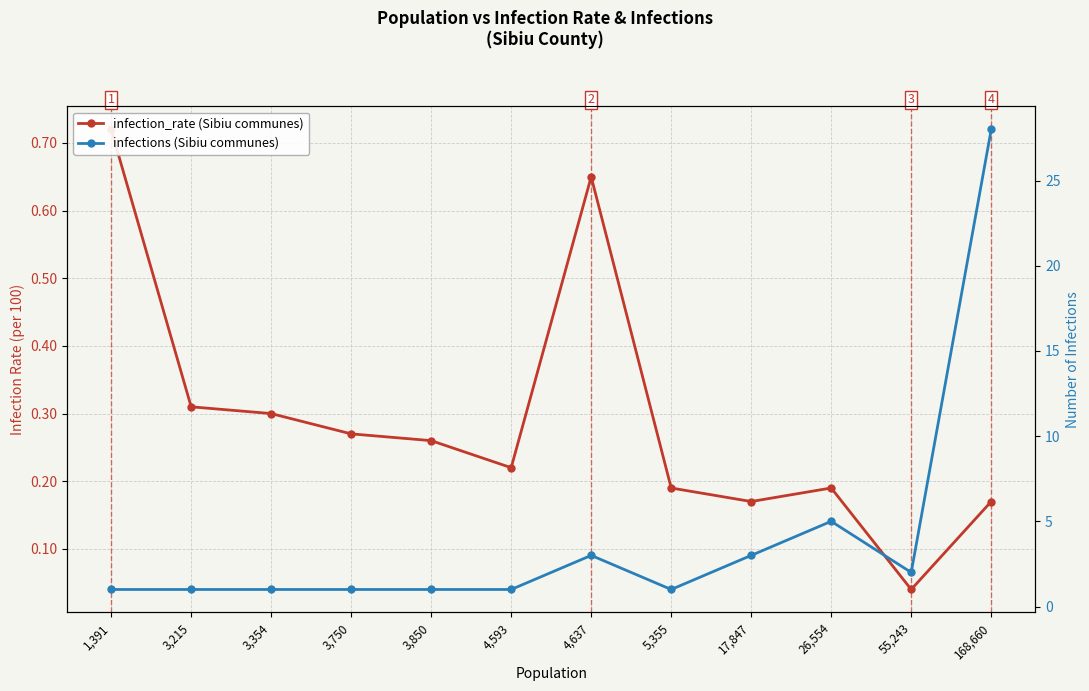

Where is the first local minimum for infection_rate?

4,593